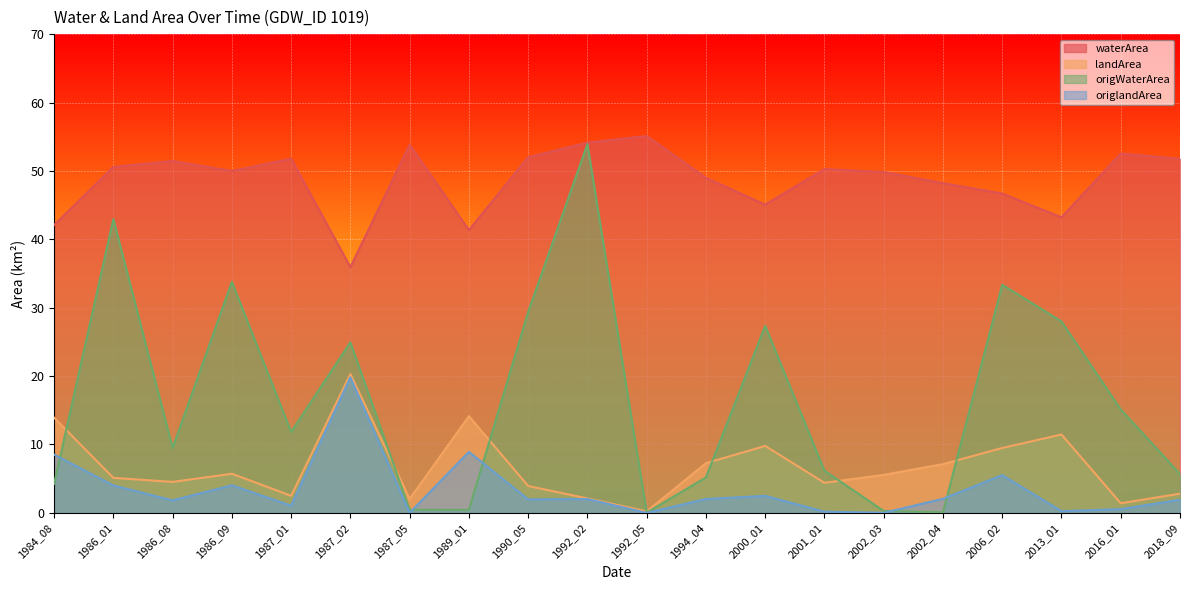

Rank the categories by origWaterArea value from lowest to highest.

1992_05, 2002_04, 2002_03, 1989_01, 1987_05, 1984_08, 1994_04, 2018_09, 2001_01, 1986_08, 1987_01, 2016_01, 1987_02, 2000_01, 2013_01, 1990_05, 2006_02, 1986_09, 1986_01, 1992_02